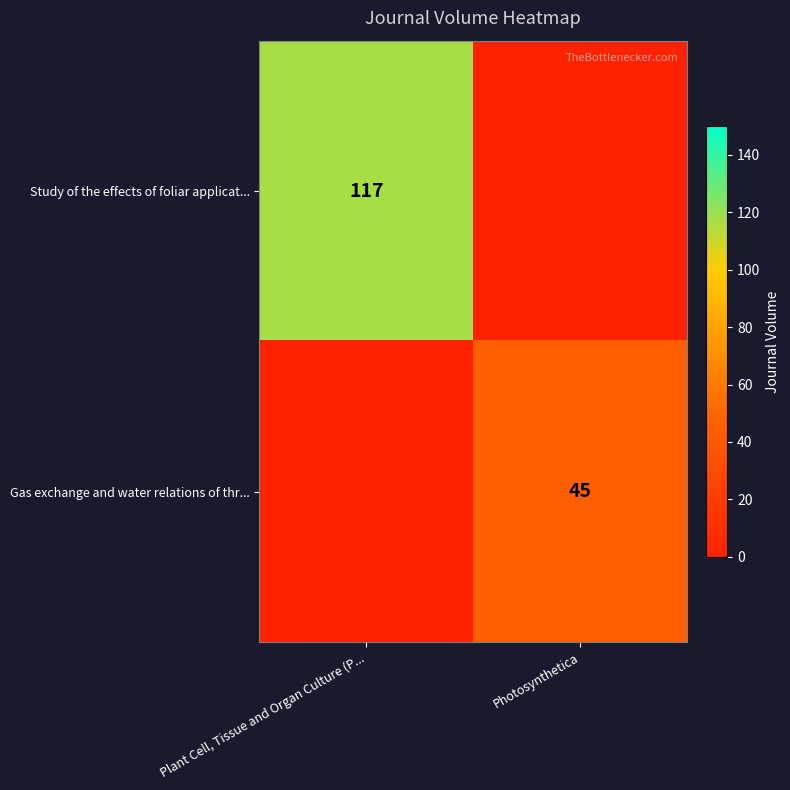

The value of Study of the effects of foliar applicat... at Plant Cell, Tissue and Organ Culture (P... is 117. True or false?

True